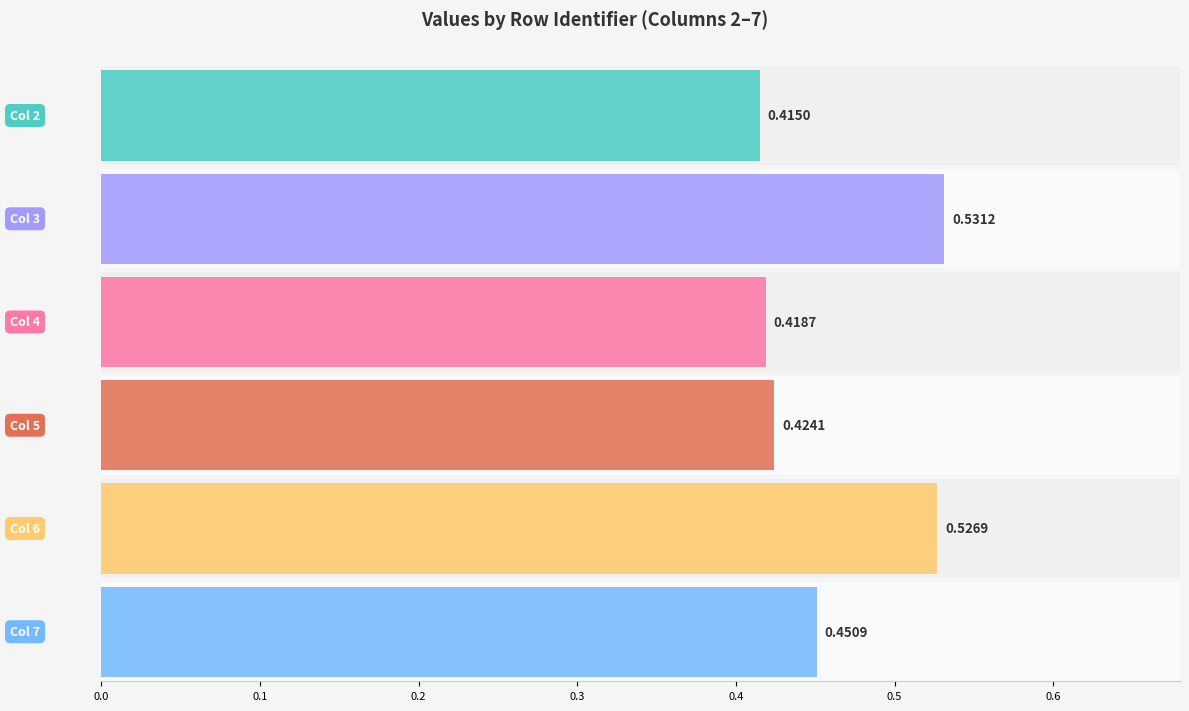

What is the maximum value shown in the chart?

0.5